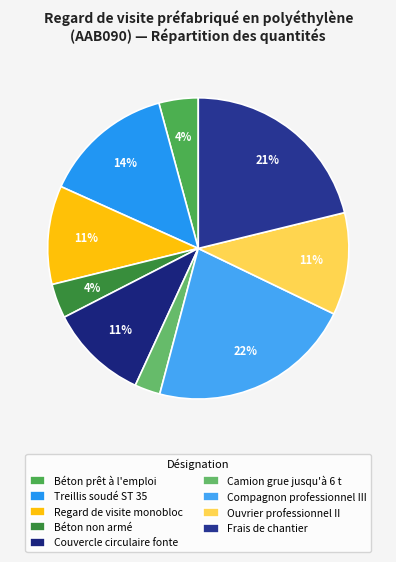

To the nearest percent, what percentage of the pie is Béton non armé?

4%